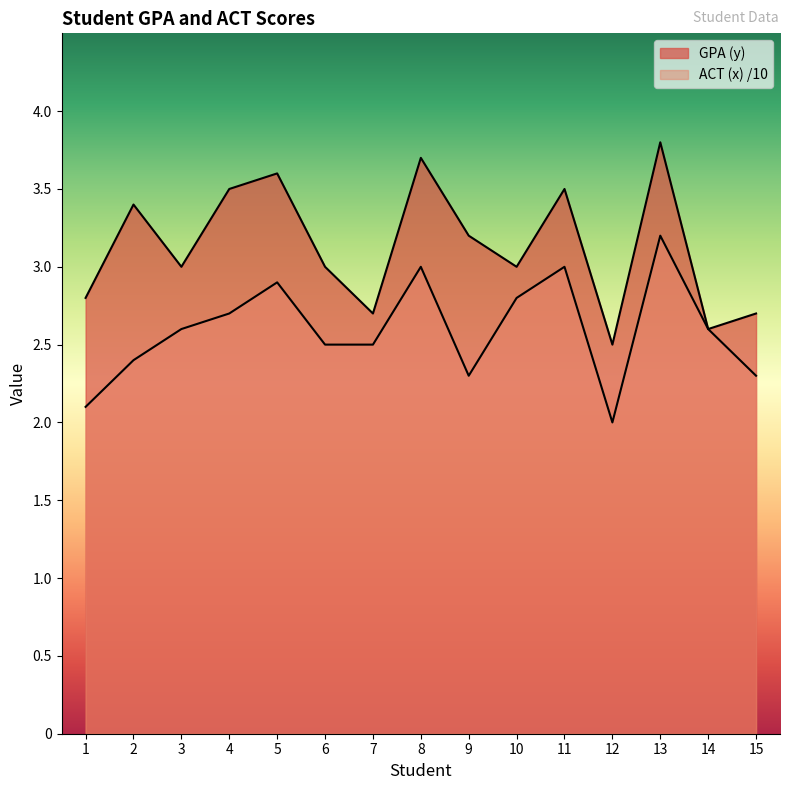

What is the difference between the maximum and minimum values in the ACT (x) series?

1.2